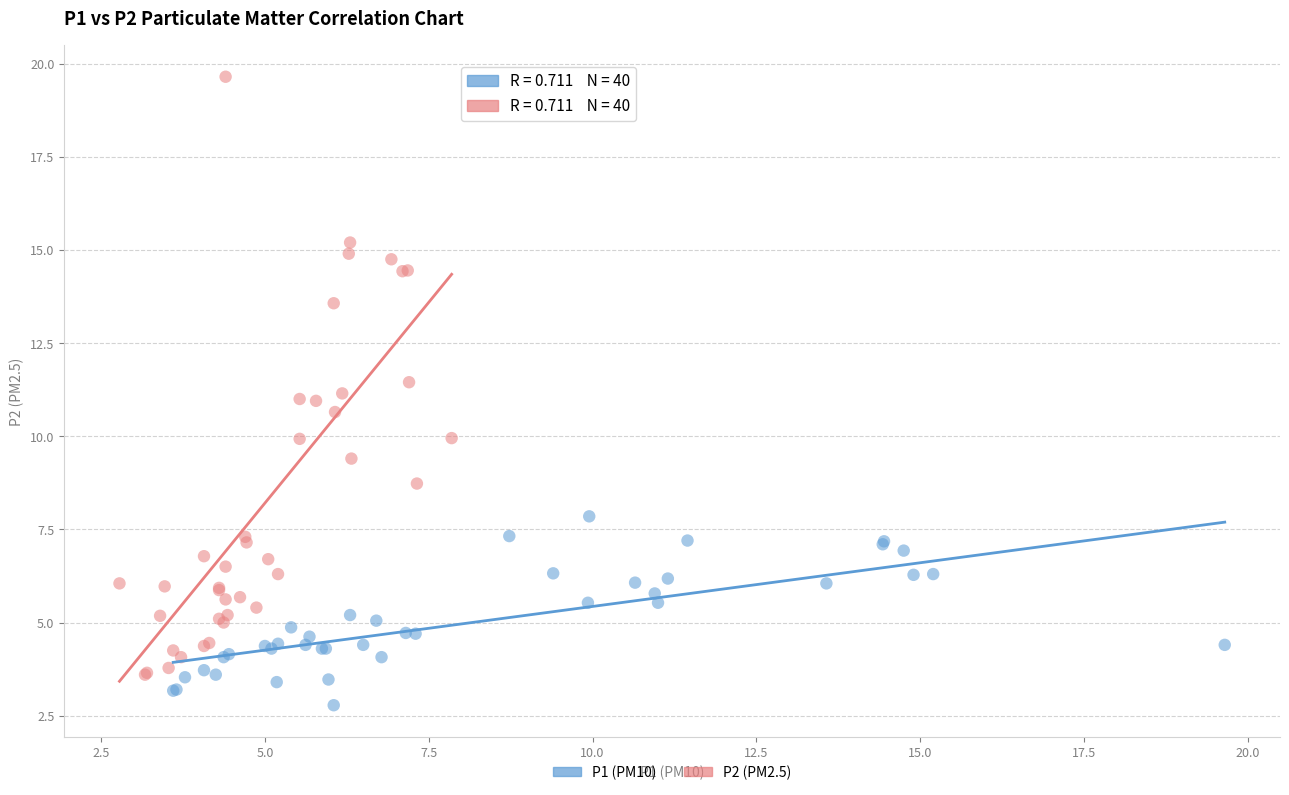

Which series contains the highest Y value?

P2 (PM2.5)